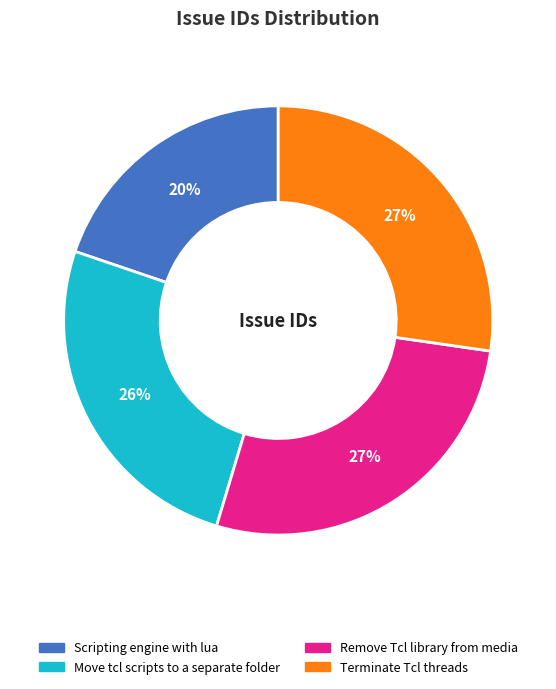

How many slices are in this pie chart?

4